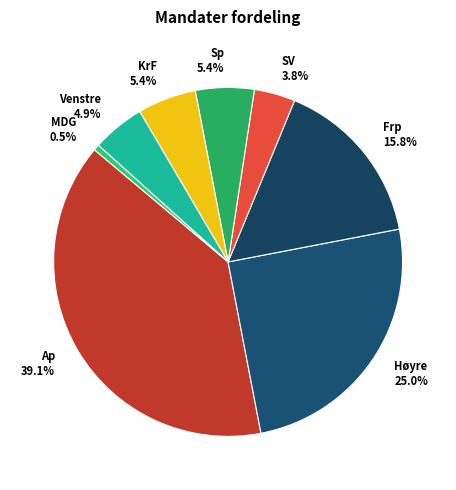

To the nearest percent, what is the difference between the largest and smallest slice percentages?

39%